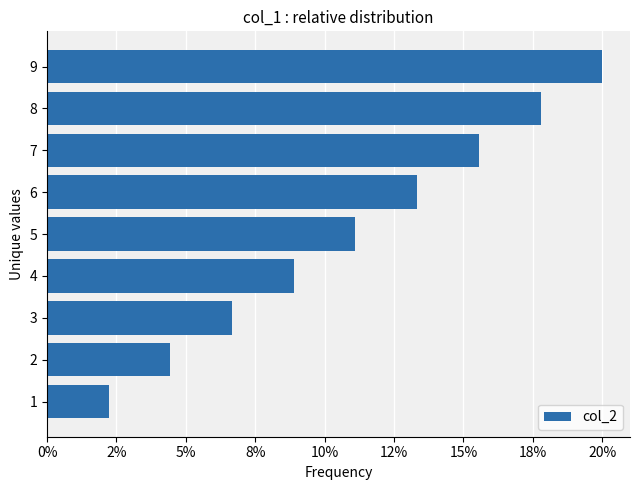

What is the greatest value displayed?

0.2